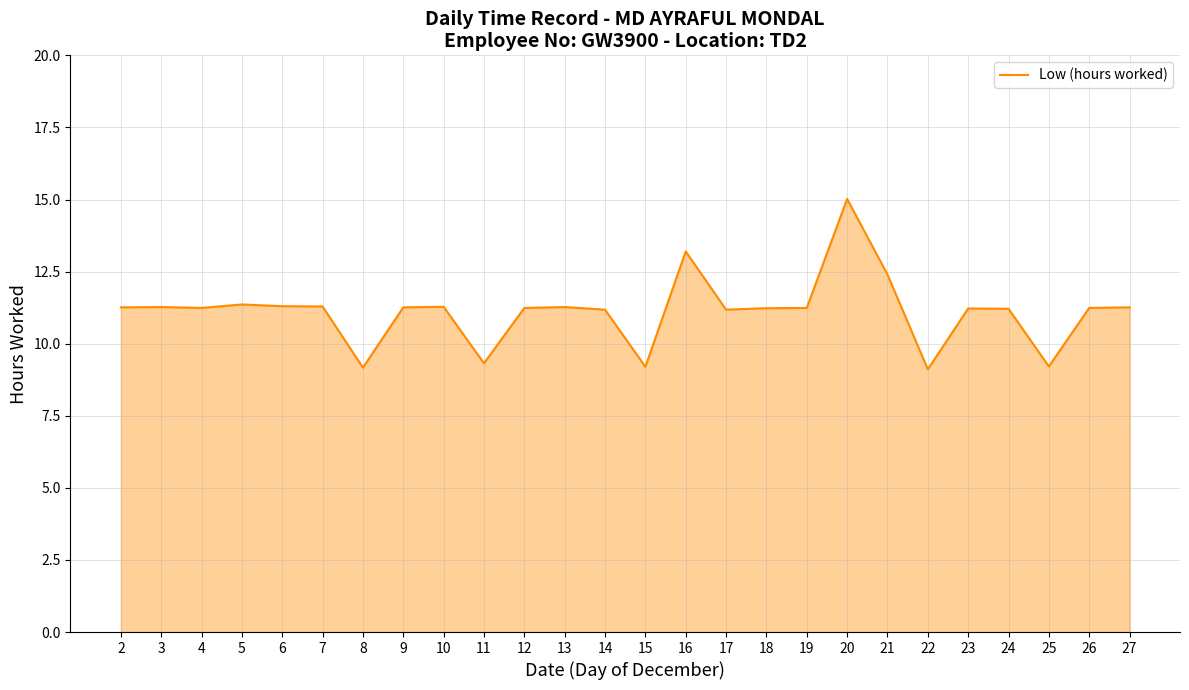

Is it true that the value at 16 is 6.6?

False